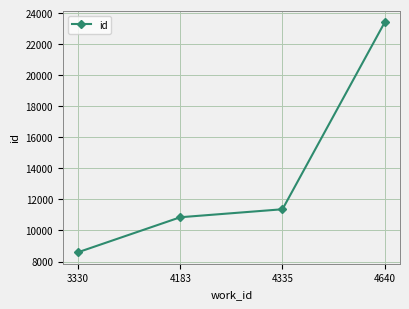

What is the value of the 3rd point from the left?

11367